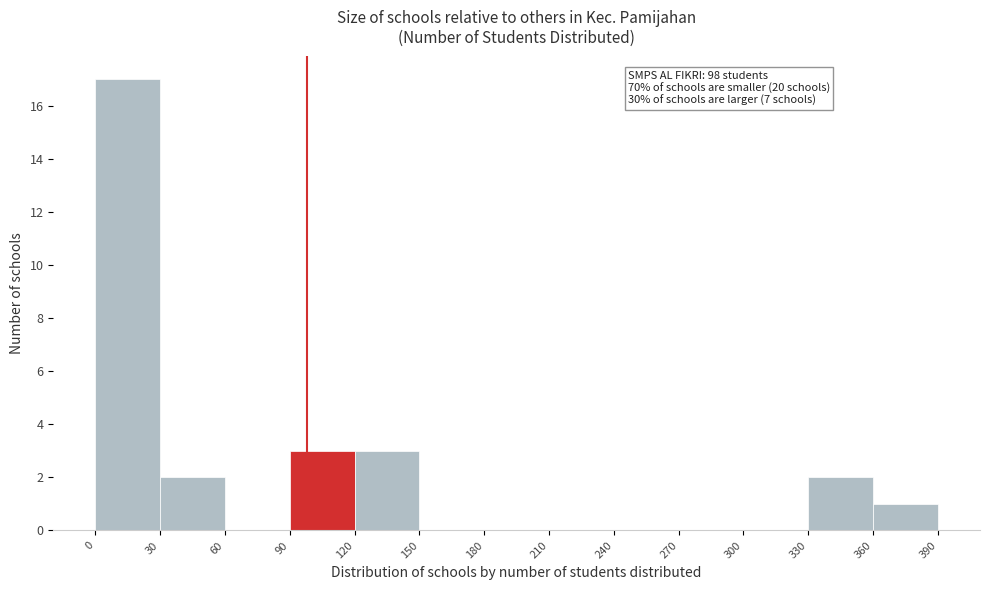

Over which range of the x-axis is the bar tallest?

0 to 30